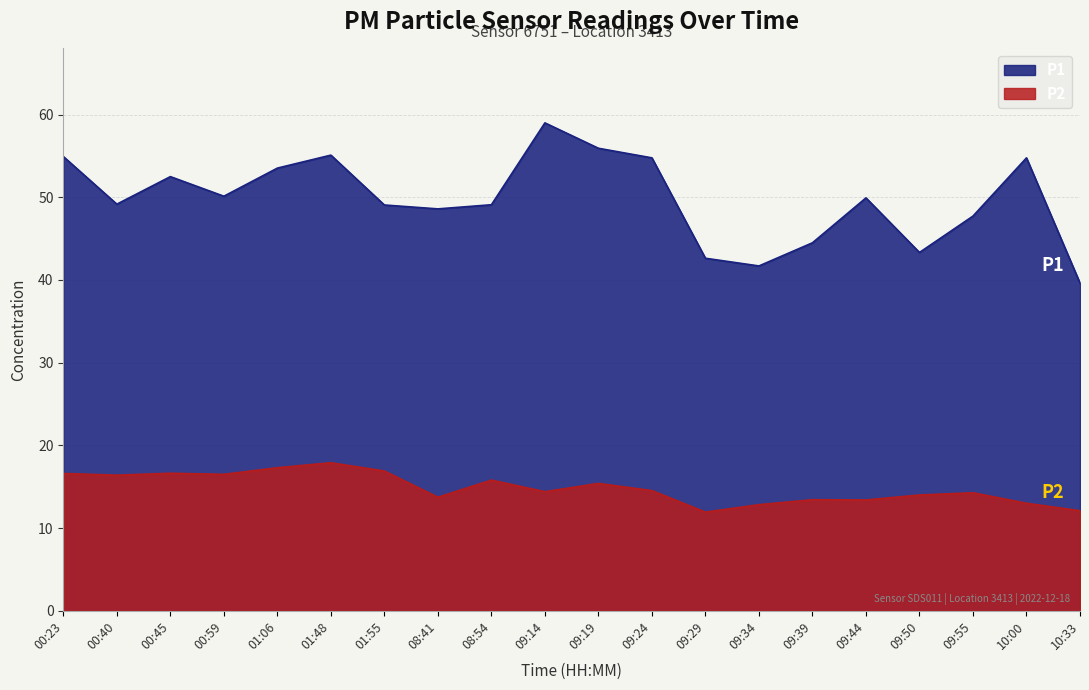

List the series in order of their peak value, lowest first.

P2, P1